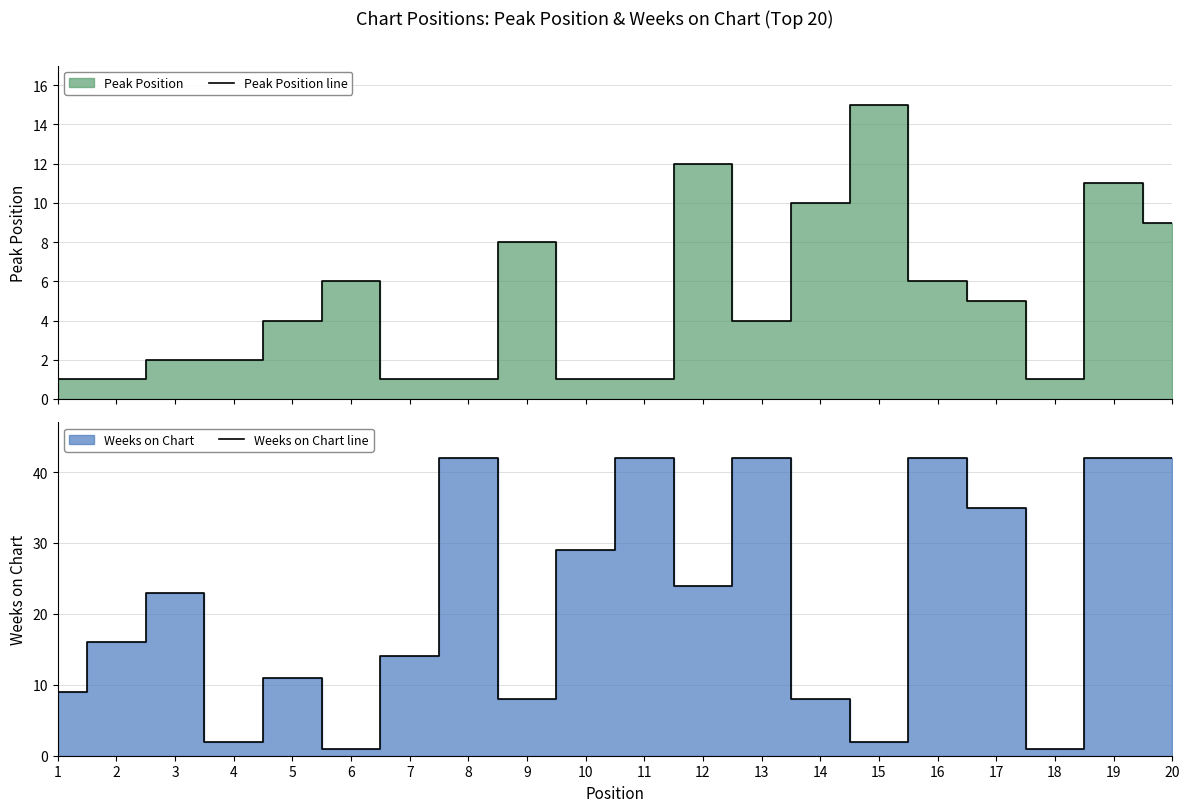

What is the maximum value shown in the chart?

42